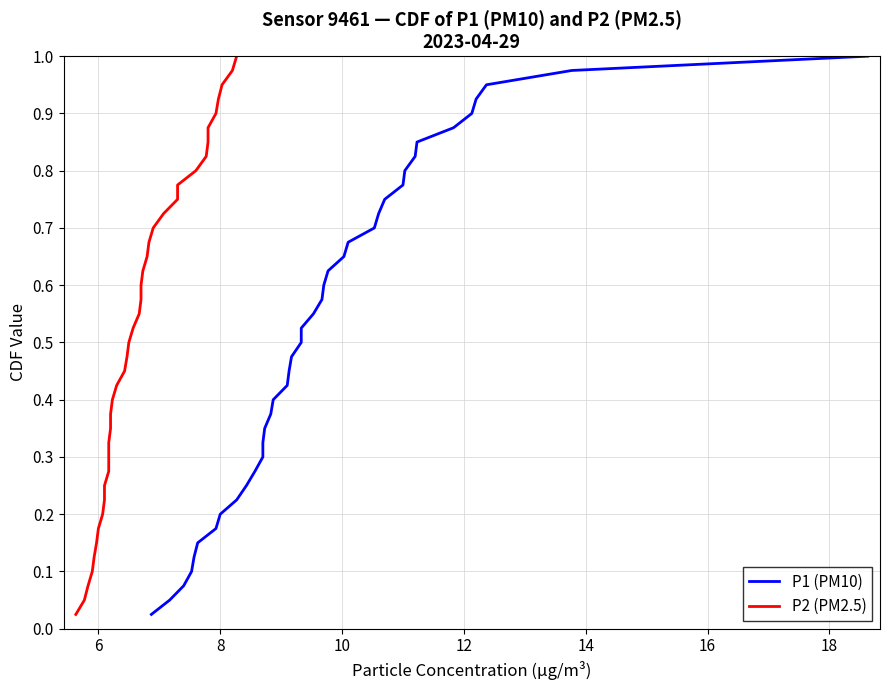

Rank the series by their maximum value, from highest to lowest.

P1 (PM10), P2 (PM2.5)